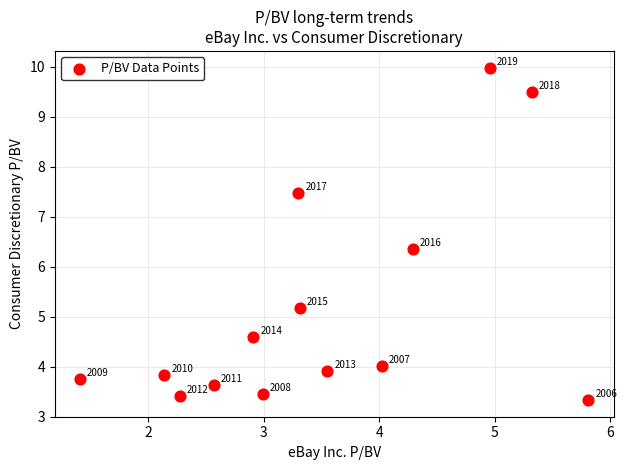

What is the range of X values (max minus min)?

4.4